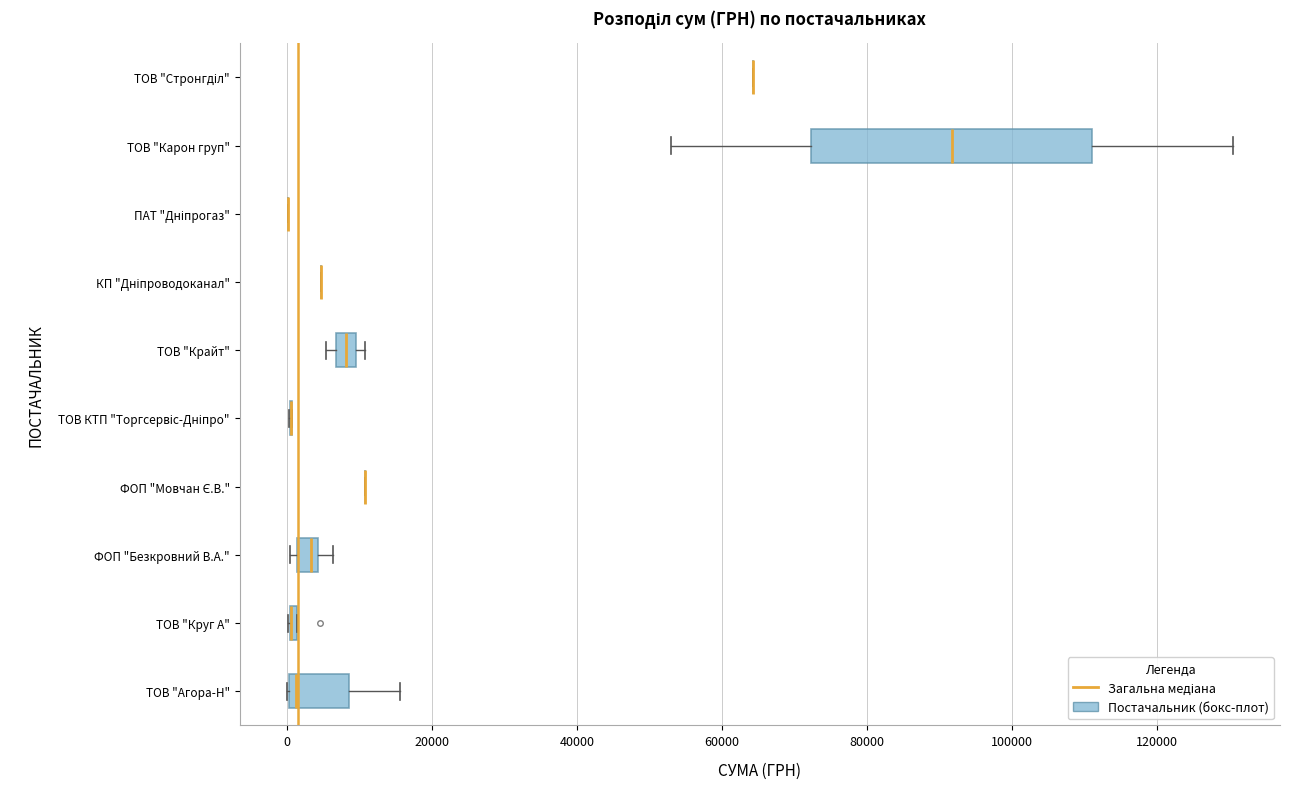

Which box is the widest, from its left edge to its right edge?

ТОВ "Карон груп"